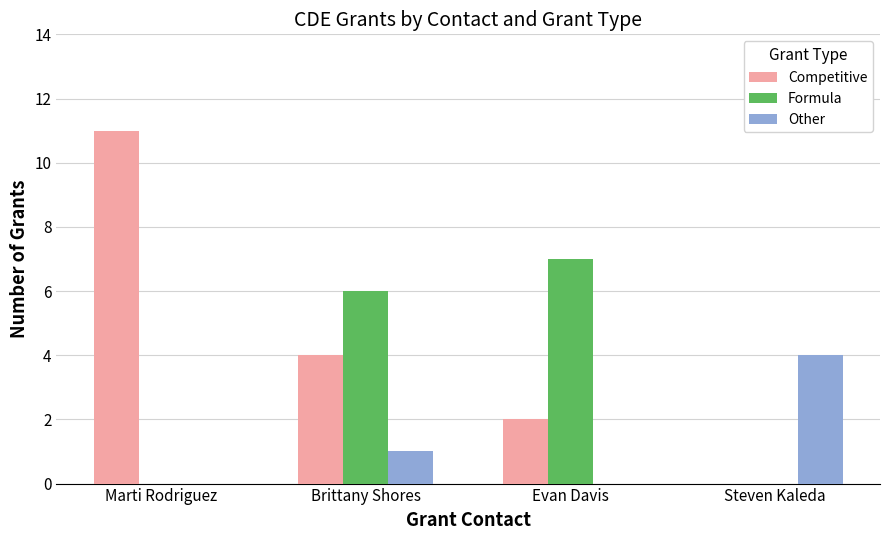

What is the average value of the Other series?

1